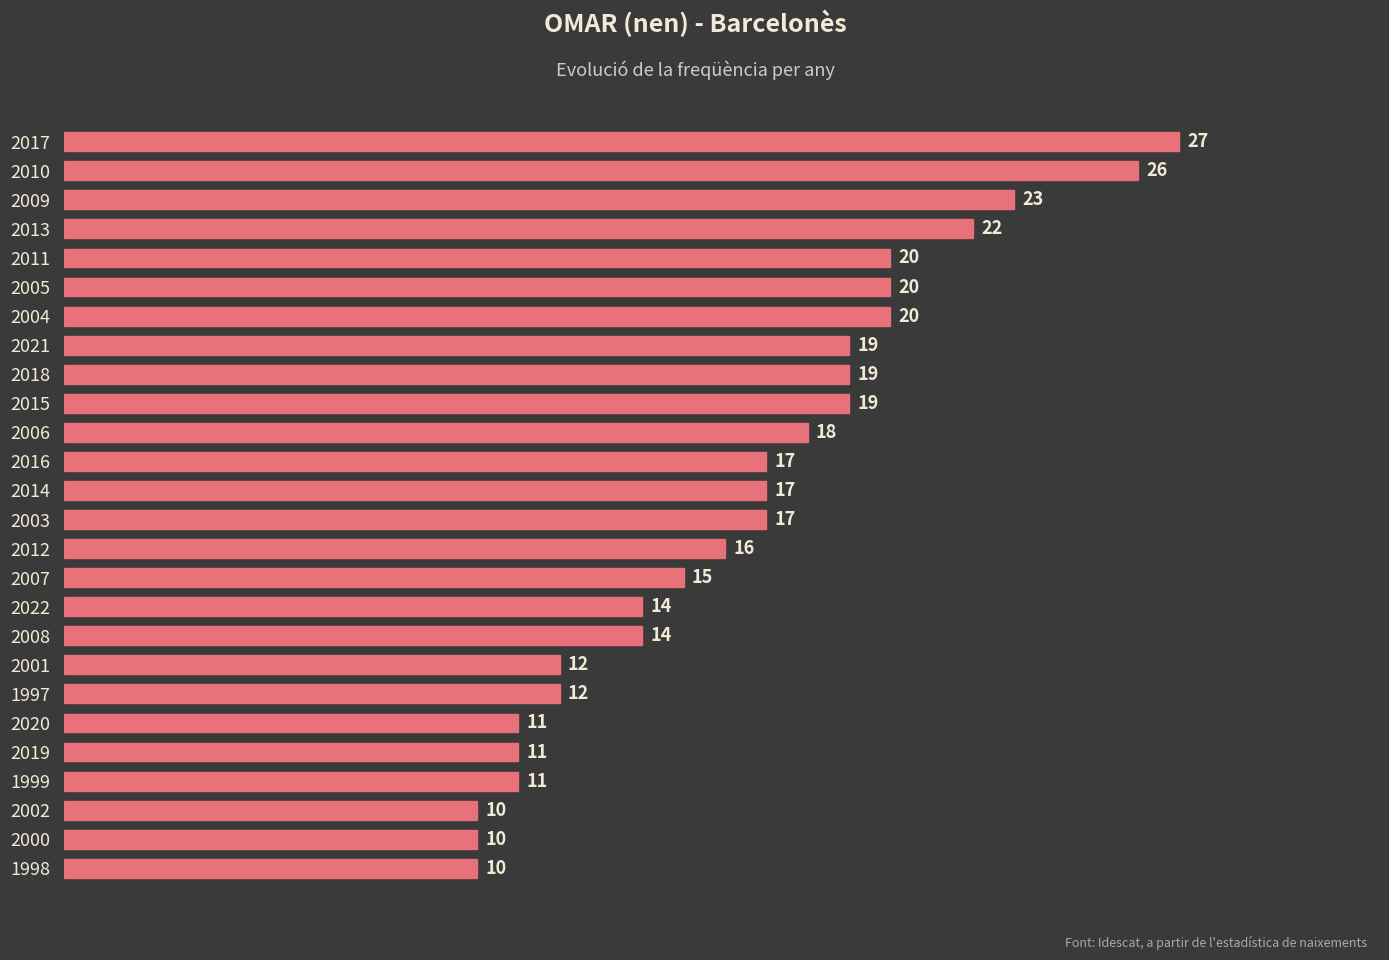

How many bars are there in total?

26